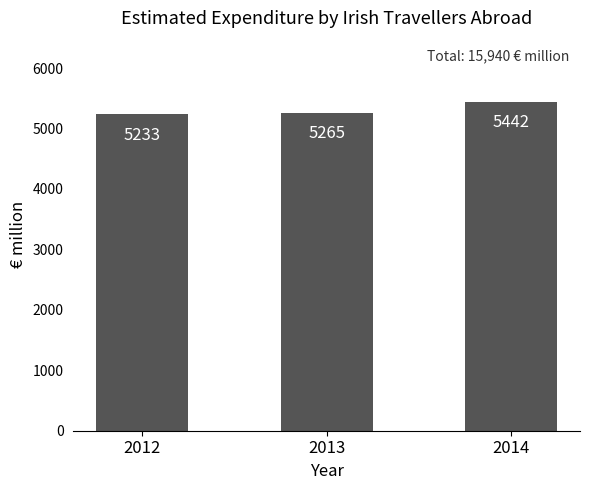

List the labels in order of value, largest first.

2014, 2013, 2012